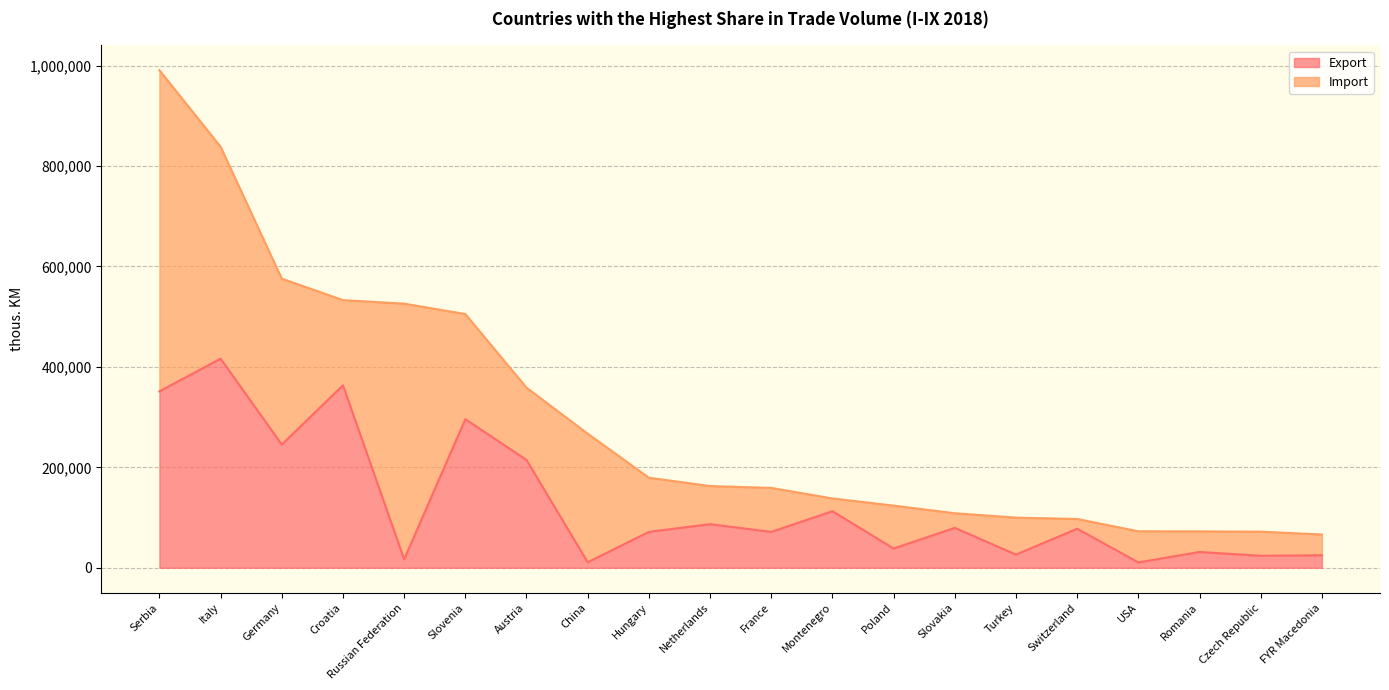

The chart shows a value of 38803 at Netherlands. True or false?

False